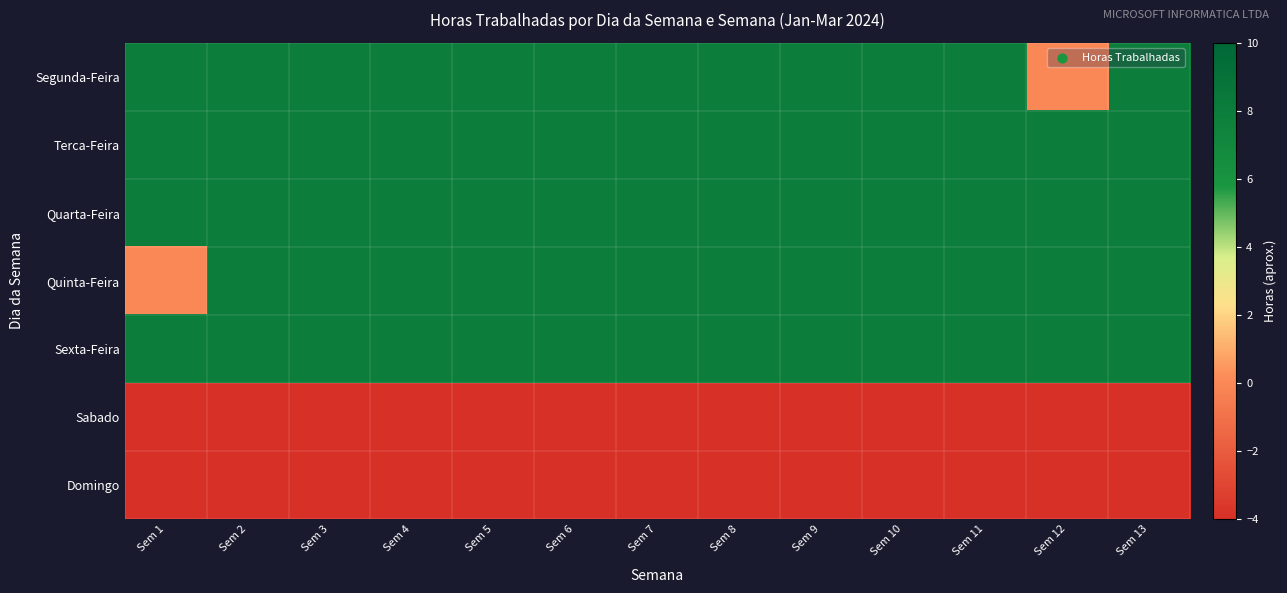

How many distinct data groups are displayed?

7